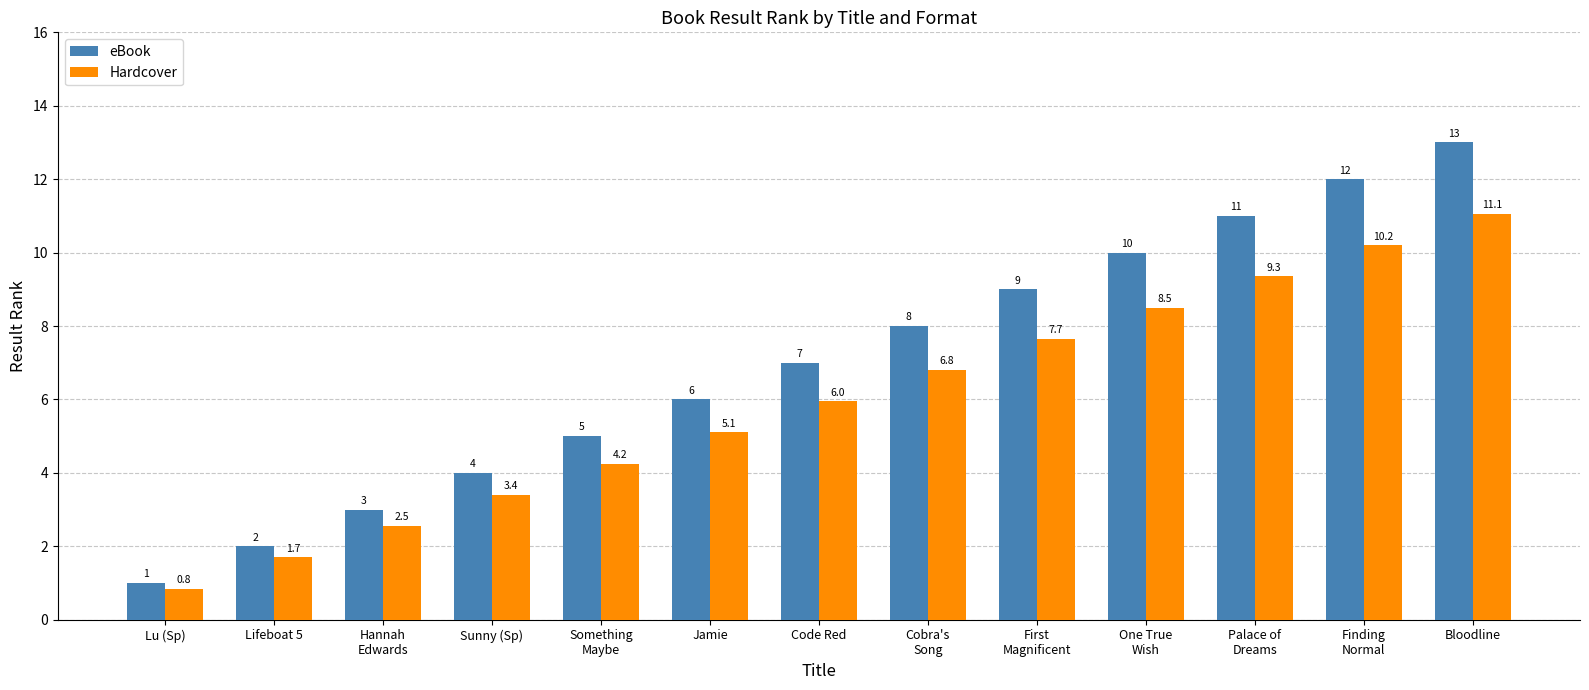

Which series has the largest range (max minus min)?

eBook